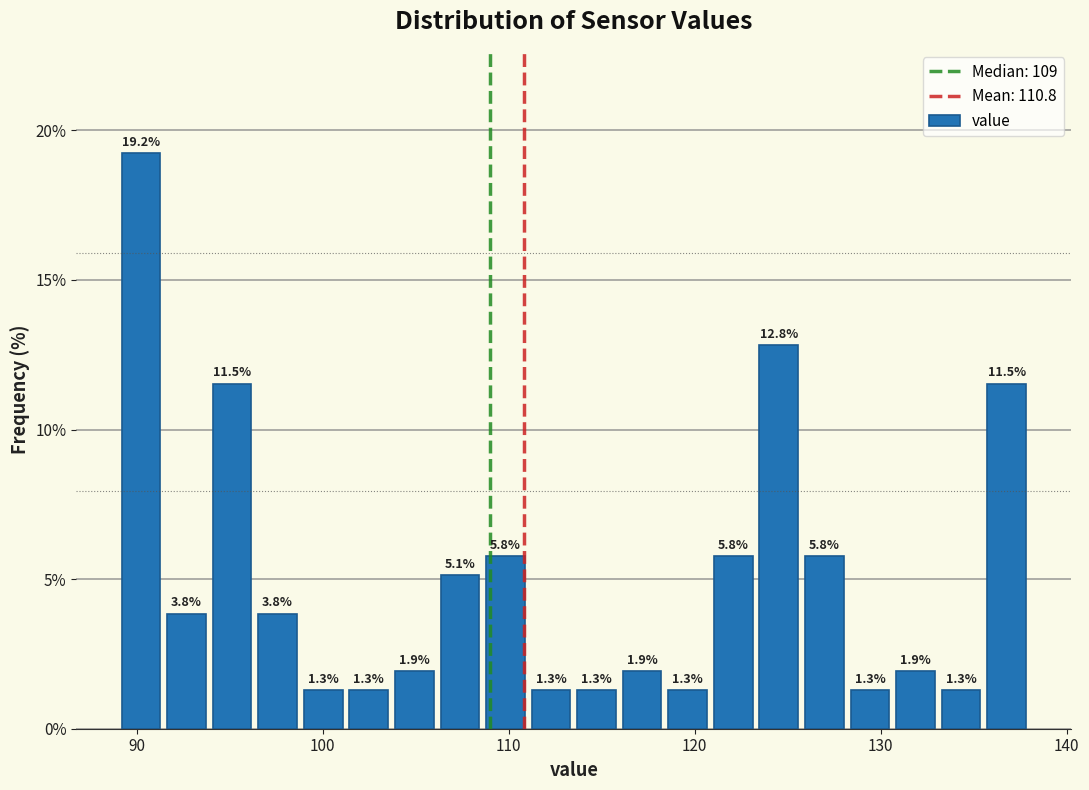

Around what value on the x-axis is the tallest bar? Give the approximate position of its centre, as read against the axis.

90